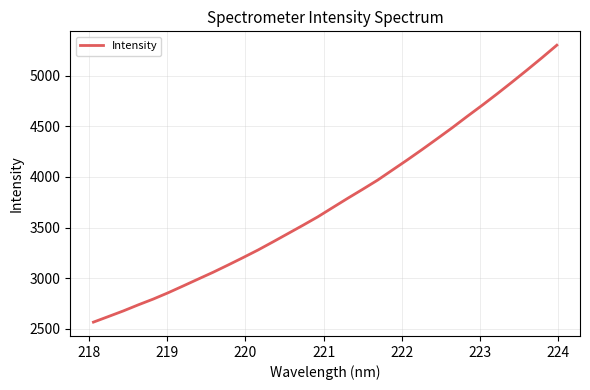

What is the difference between the maximum and minimum values?

2737.6